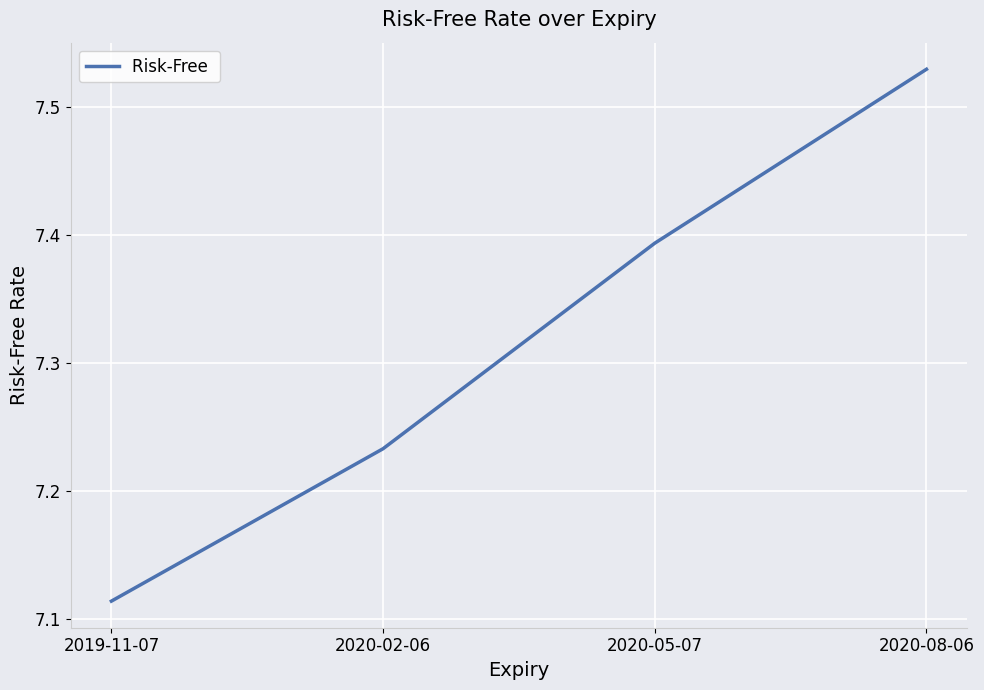

What is the difference between the maximum and minimum values?

0.4